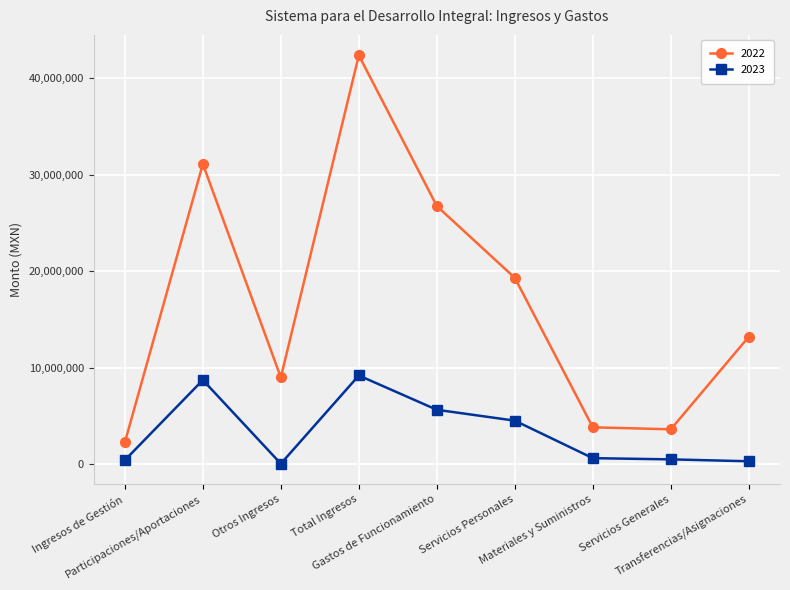

Which series has the largest total across all categories?

2022